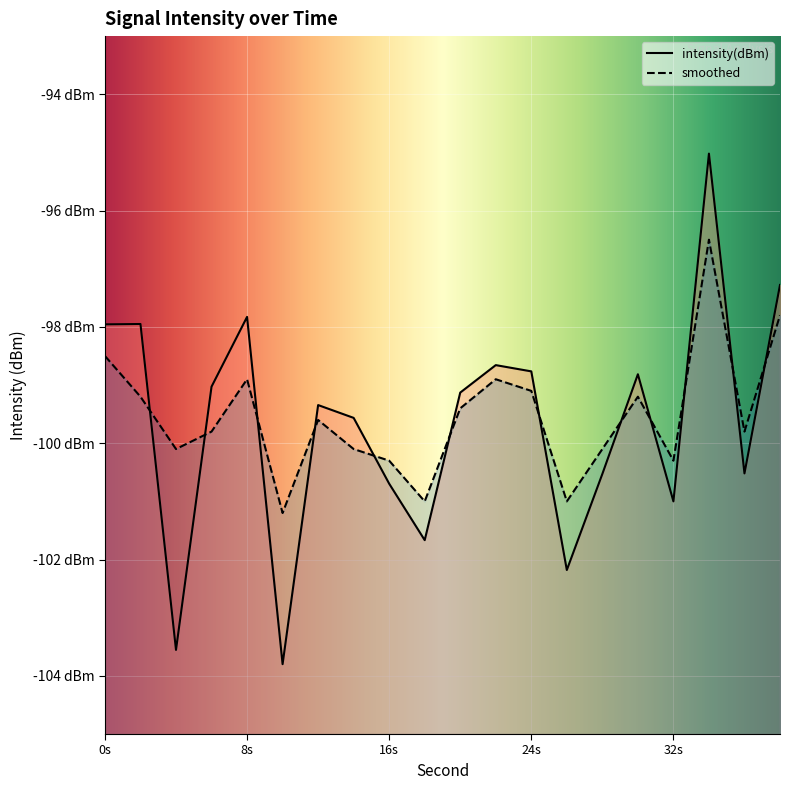

Where do intensity(dBm) and smoothed first cross each other?

2 and 4